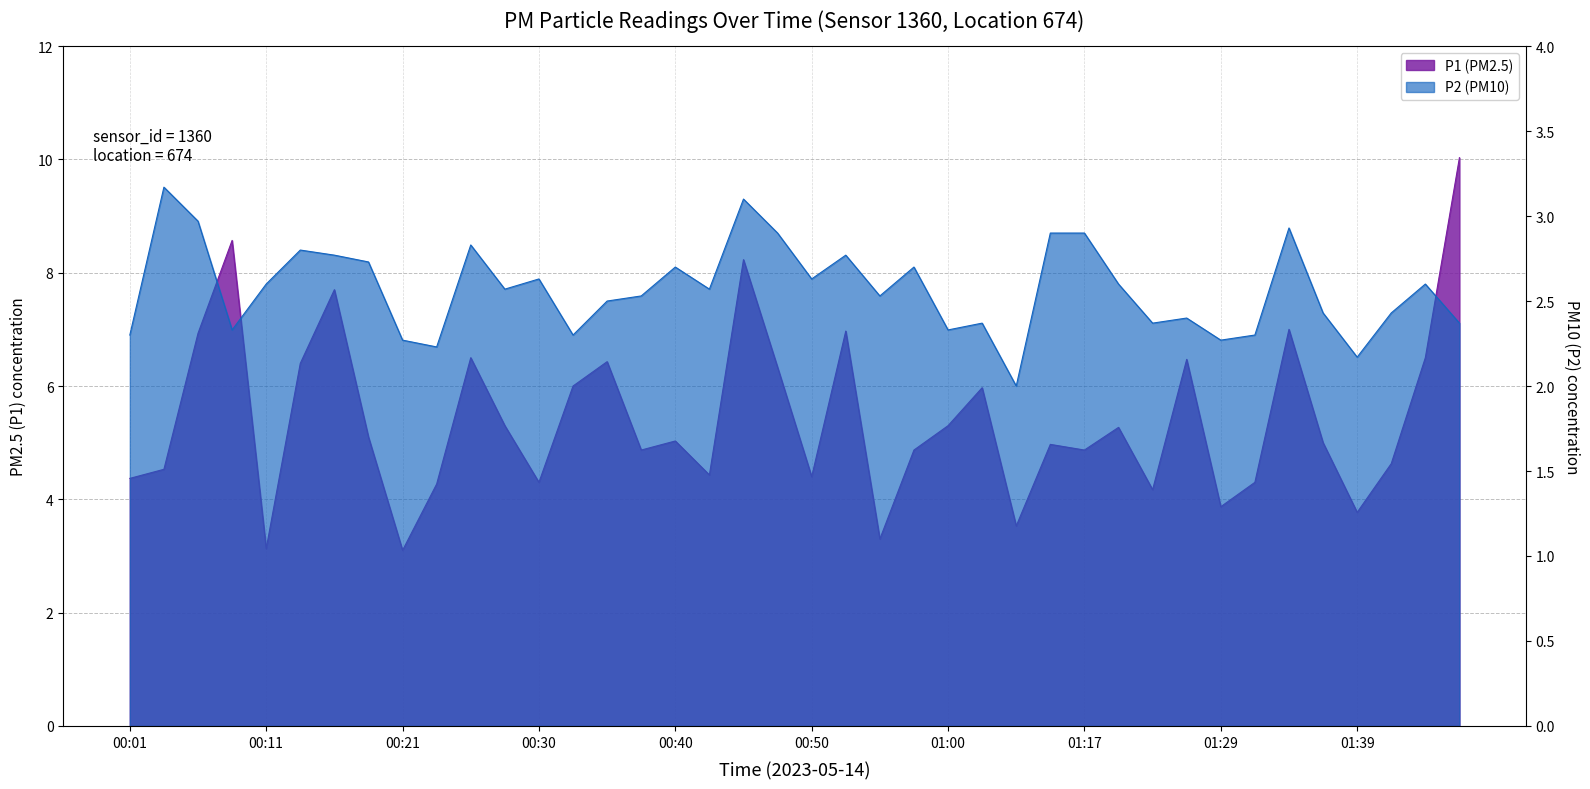

How many lines are shown in the chart?

2